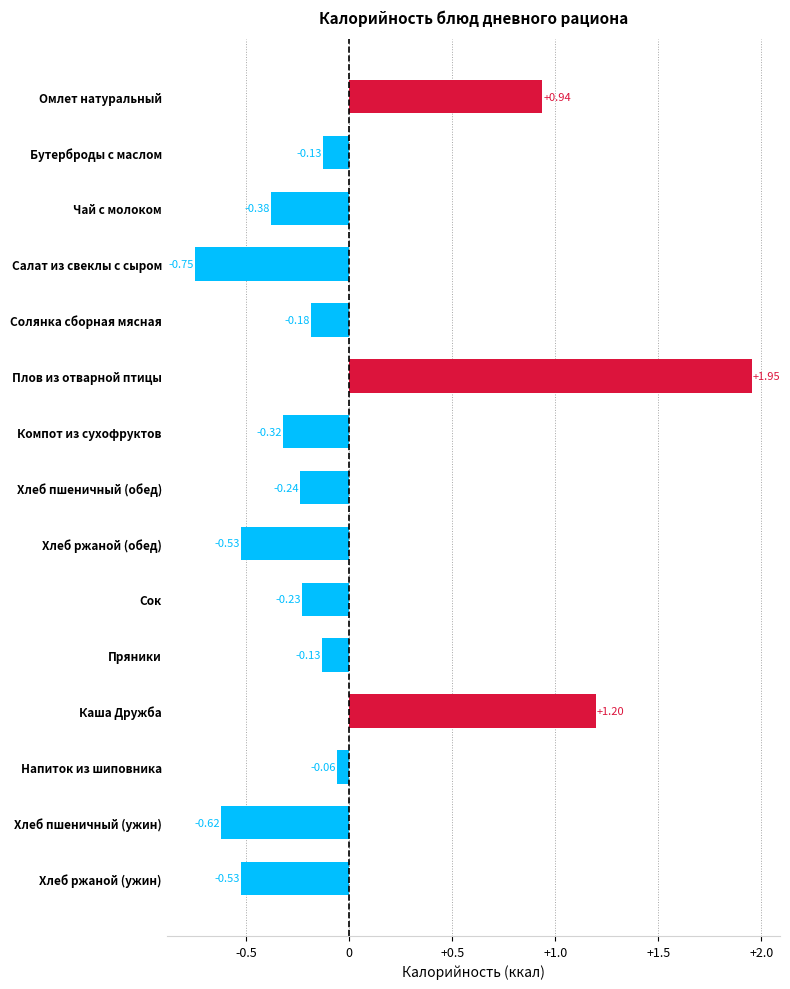

Does the chart contain stacked bars?

No